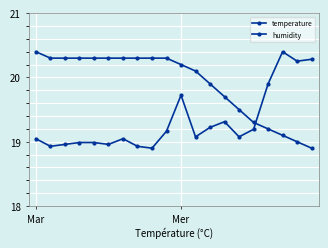

How many lines are shown in the chart?

2